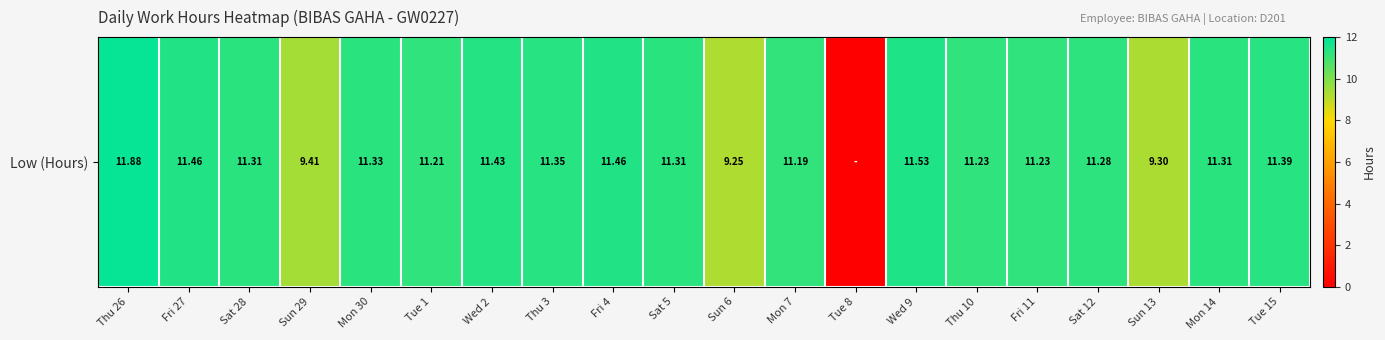

Reading left to right, what are all the values shown in this chart?

11.9	11.5	11.3	9.4	11.3	11.2	11.4	11.3	11.5	11.3	9.2	11.2	0.0	11.5	11.2	11.2	11.3	9.3	11.3	11.4